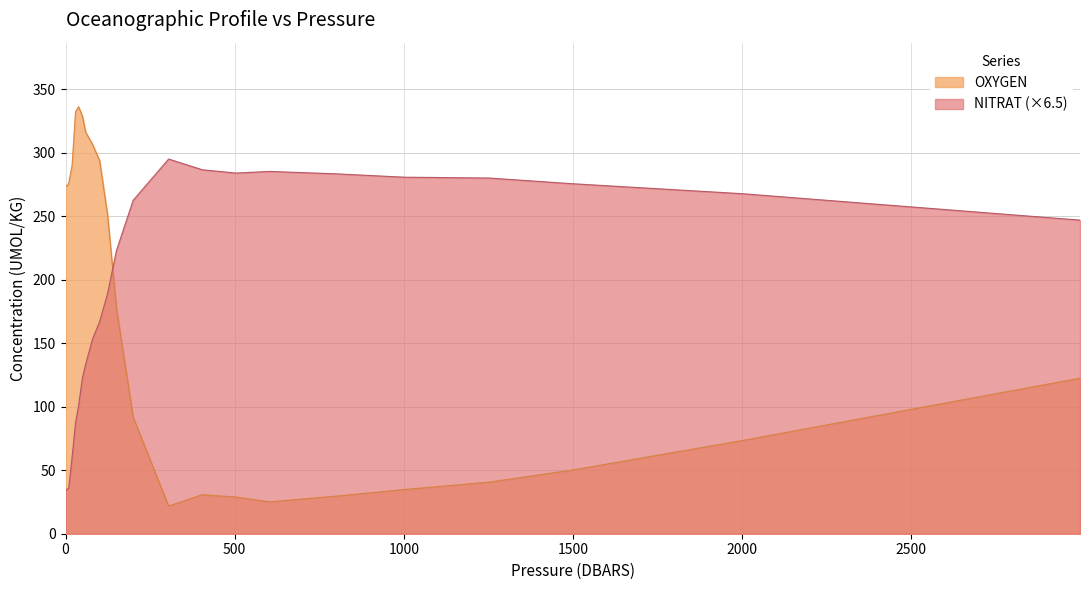

Does the chart display data point markers on the line(s)?

No